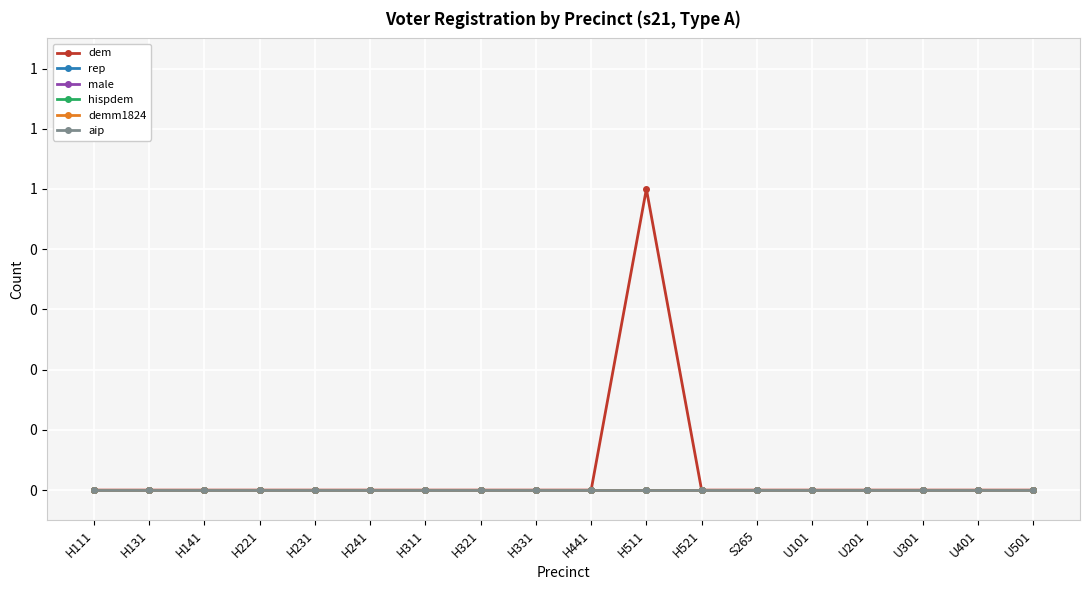

Is this an area chart (filled region under the line)?

No